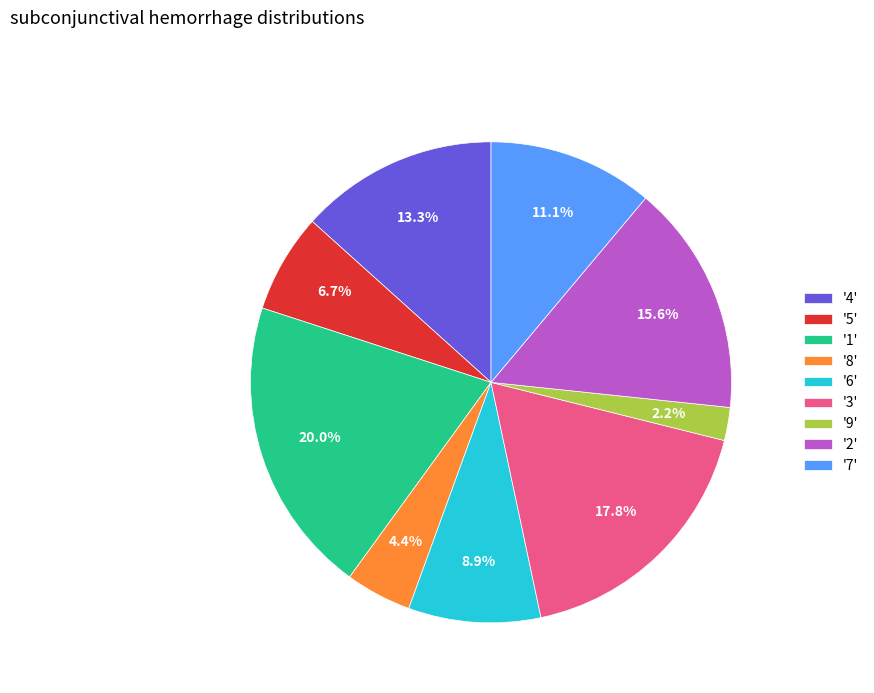

Between '5' and '2', which is larger?

'2'